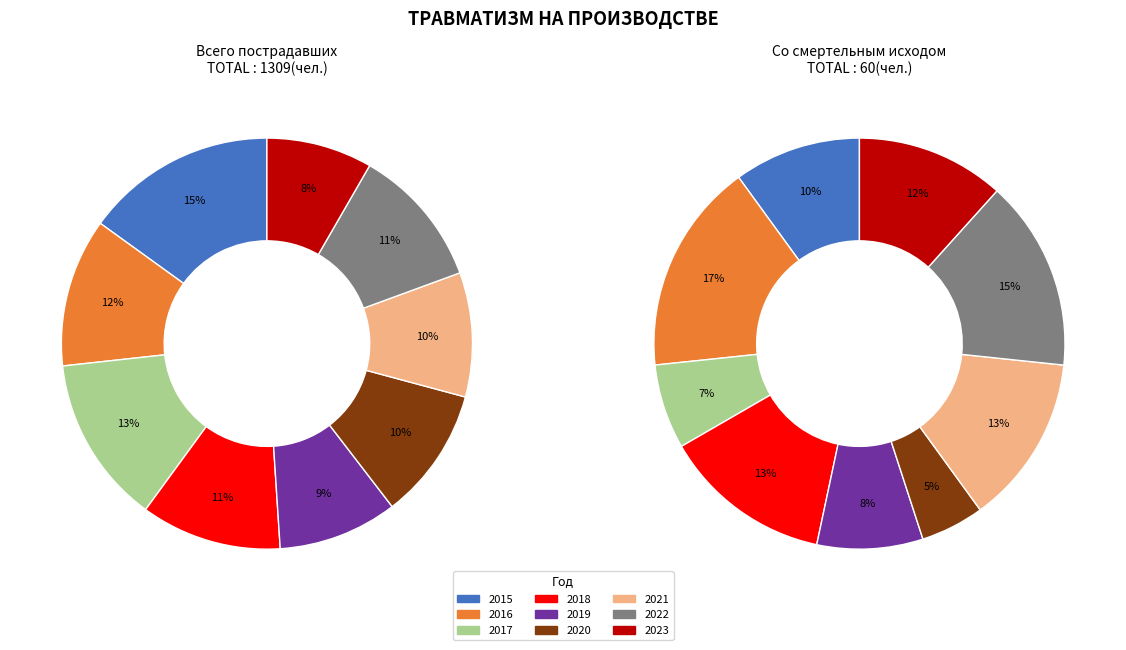

Is the sum of 2023 and 2021 greater than half?

No